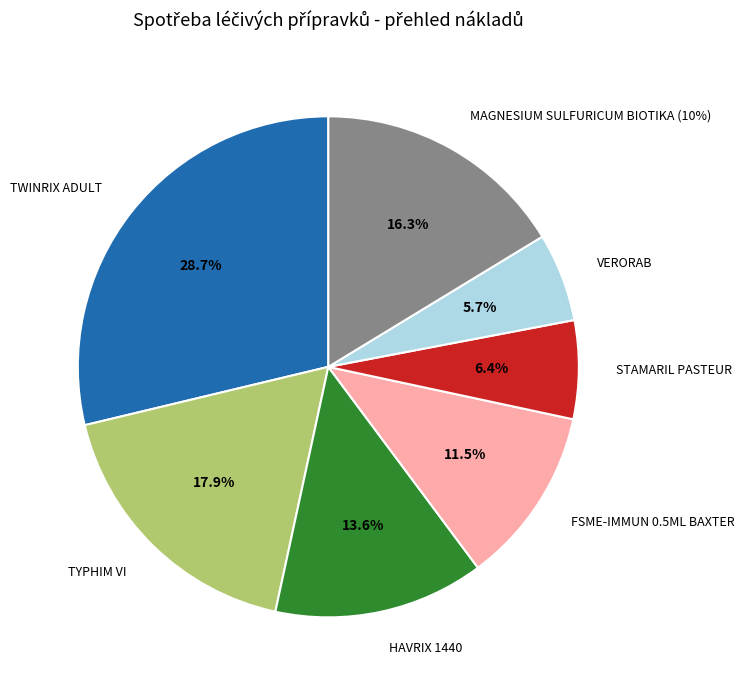

True or false: TYPHIM VI accounts for 9% of the total.

False